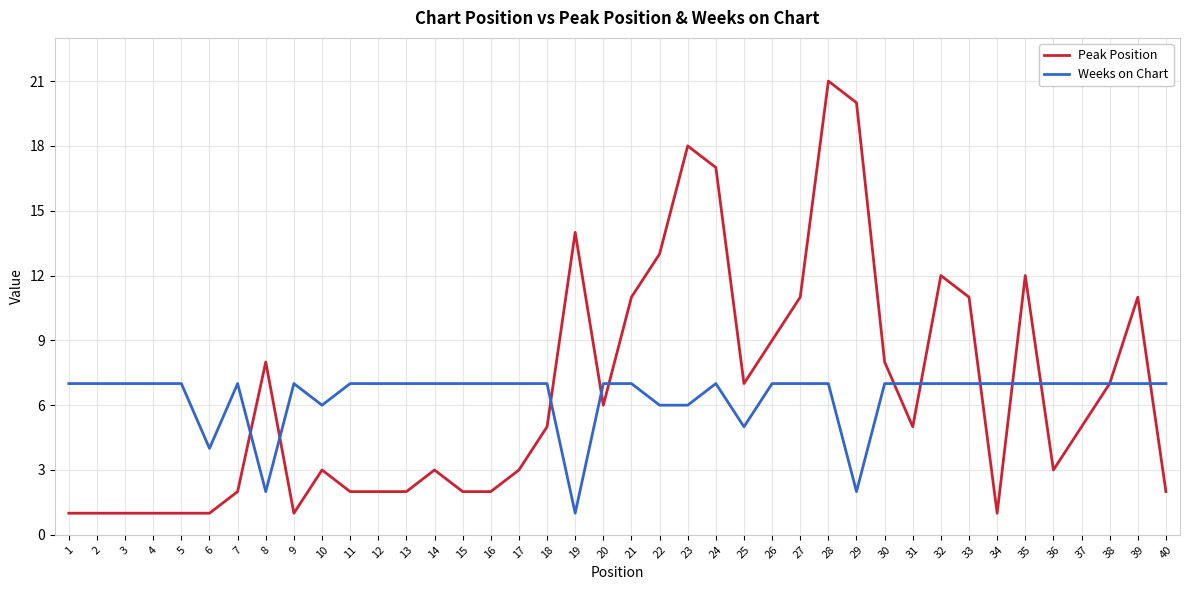

At which label does Peak Position reach its peak?

28